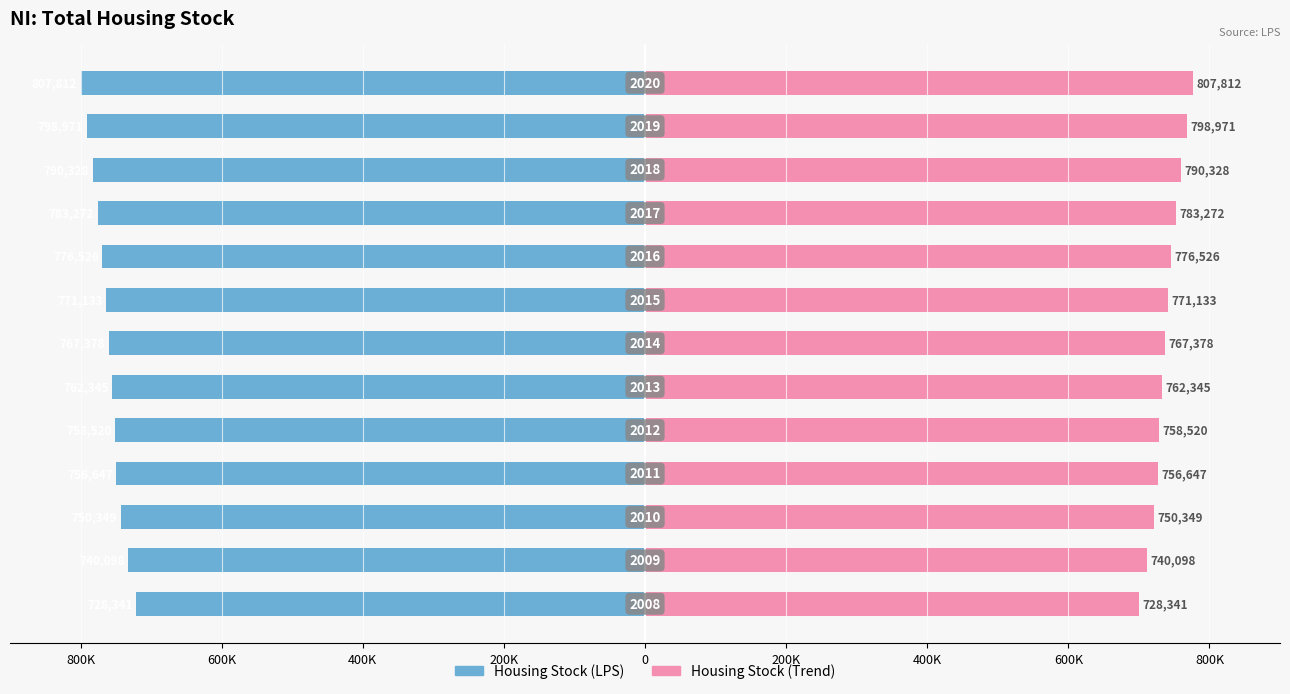

How many bars are there in total?

26